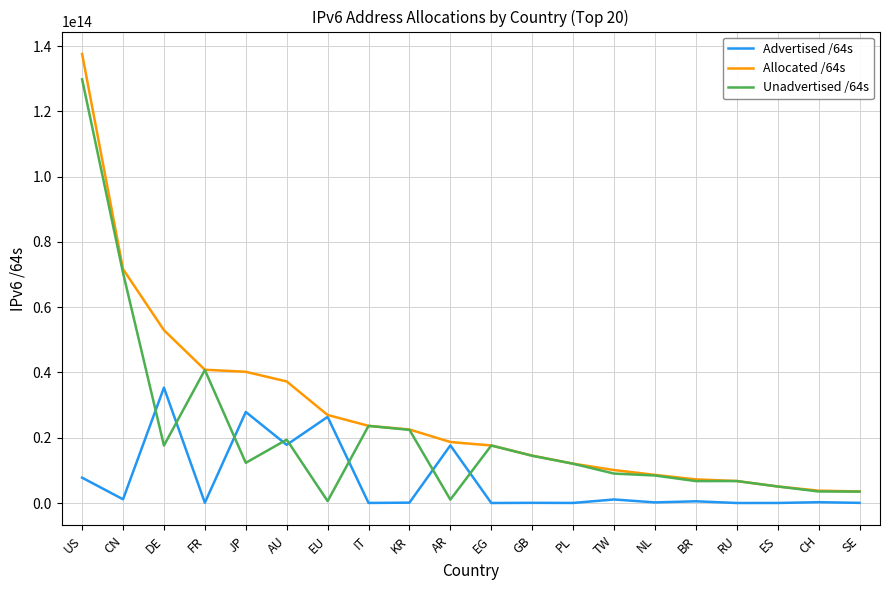

At which category does the chart reach its peak across all series?

US